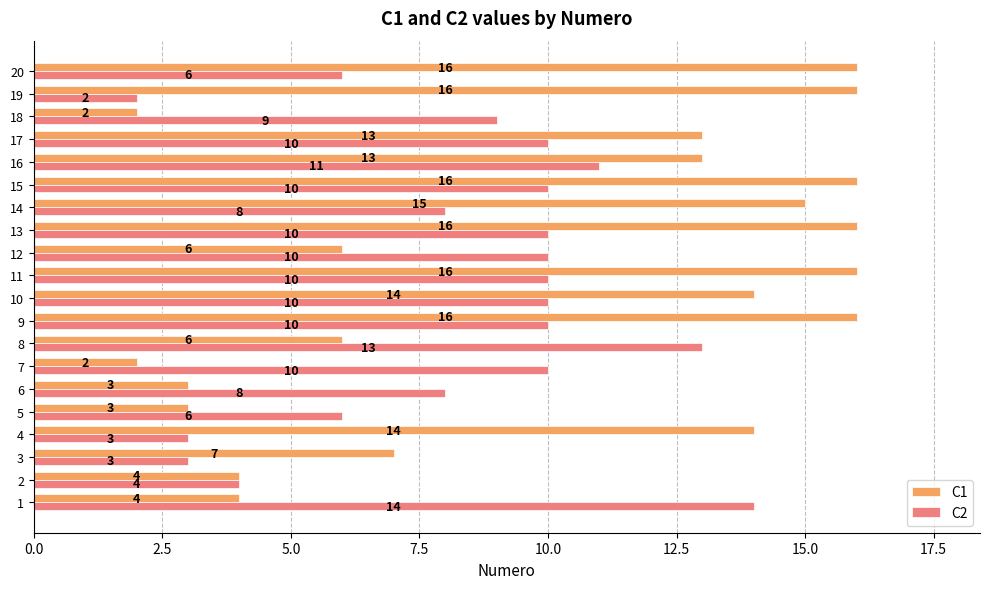

Which series has the widest spread of values?

C1